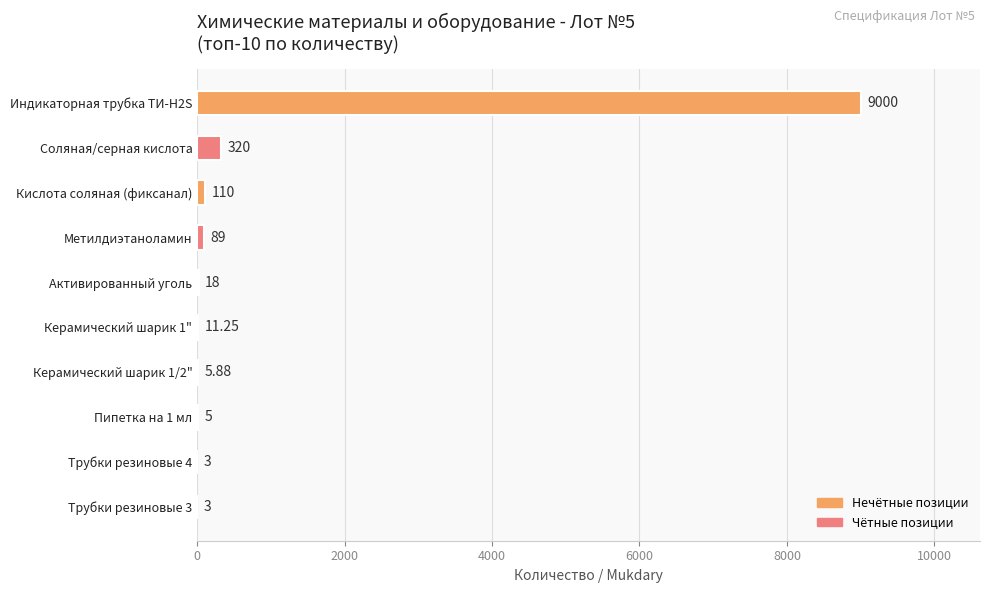

What is the change in value from Кислота соляная (фиксанал) to Пипетка на 1 мл?

-105.0